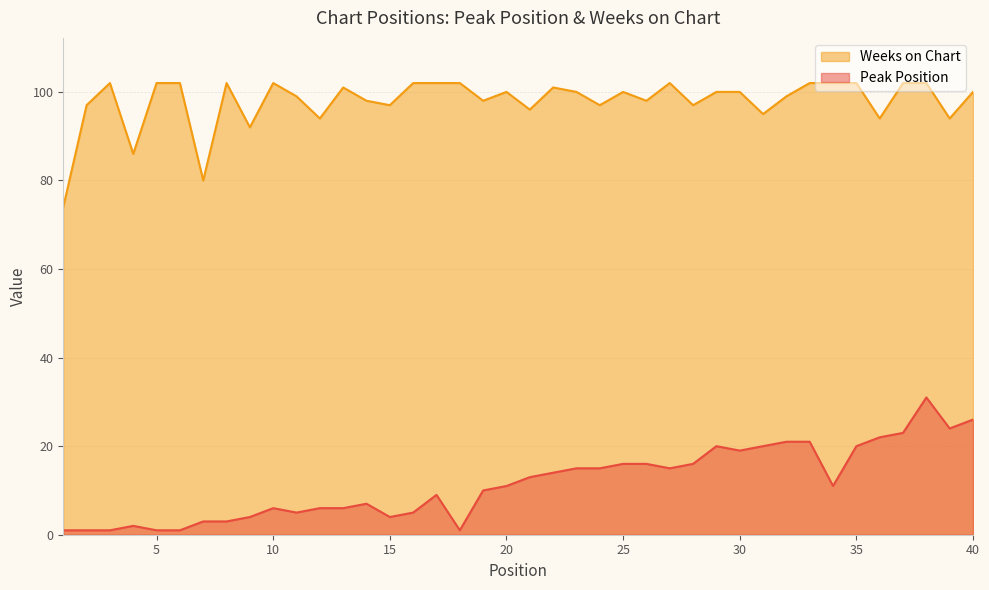

Reading right to left, list all the values displayed in this chart.

Peak Position: 40=26	39=24	38=31	37=23	36=22	35=20	34=11	33=21	32=21	31=20	30=19	29=20	28=16	27=15	26=16	25=16	24=15	23=15	22=14	21=13	20=11	19=10	18=1	17=9	16=5	15=4	14=7	13=6	12=6	11=5	10=6	9=4	8=3	7=3	6=1	5=1	4=2	3=1	2=1	1=1
Weeks on Chart: 40=100	39=94	38=102	37=102	36=94	35=102	34=102	33=102	32=99	31=95	30=100	29=100	28=97	27=102	26=98	25=100	24=97	23=100	22=101	21=96	20=100	19=98	18=102	17=102	16=102	15=97	14=98	13=101	12=94	11=99	10=102	9=92	8=102	7=80	6=102	5=102	4=86	3=102	2=97	1=74